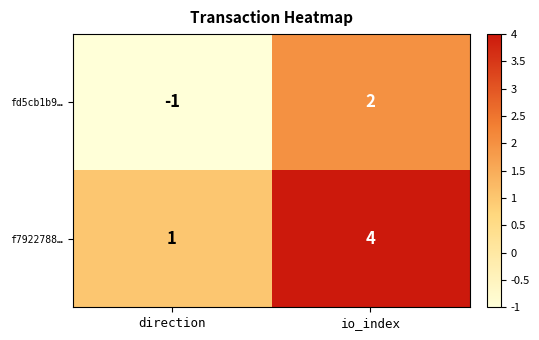

How many data points does each series have?

2